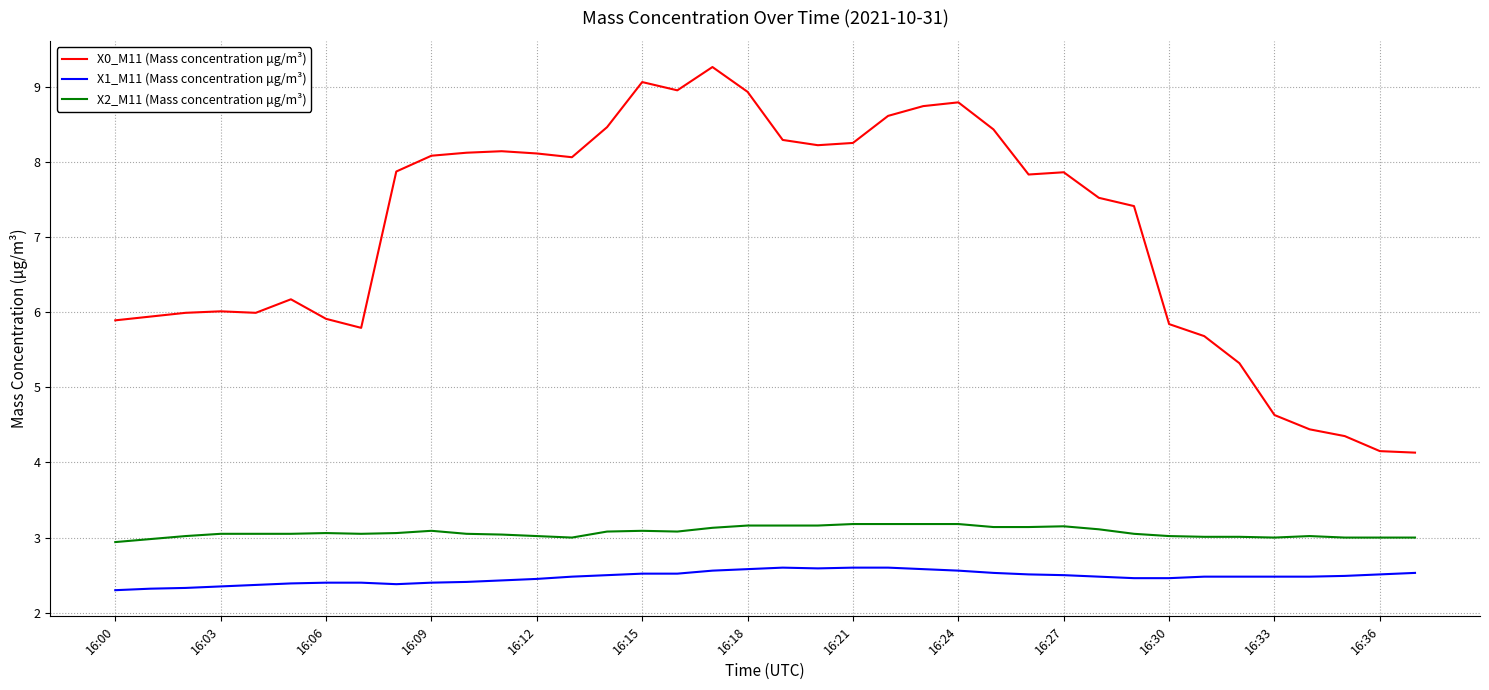

How many lines are shown in the chart?

3